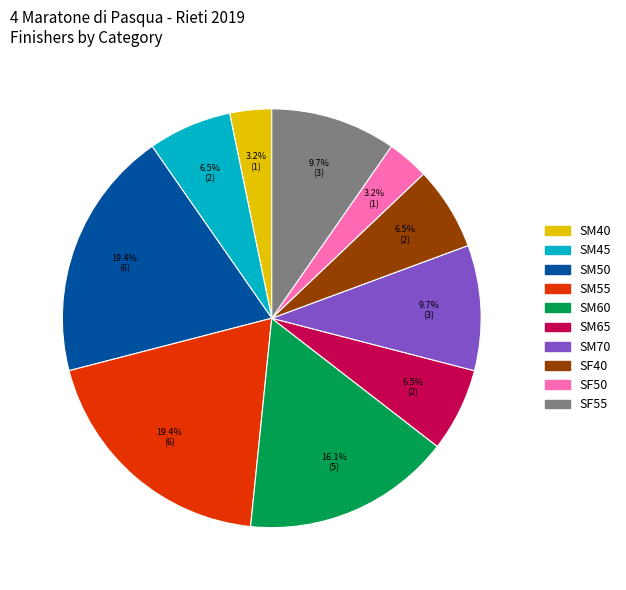

To the nearest percent, what is the combined percentage of SM45 and SM60?

23%